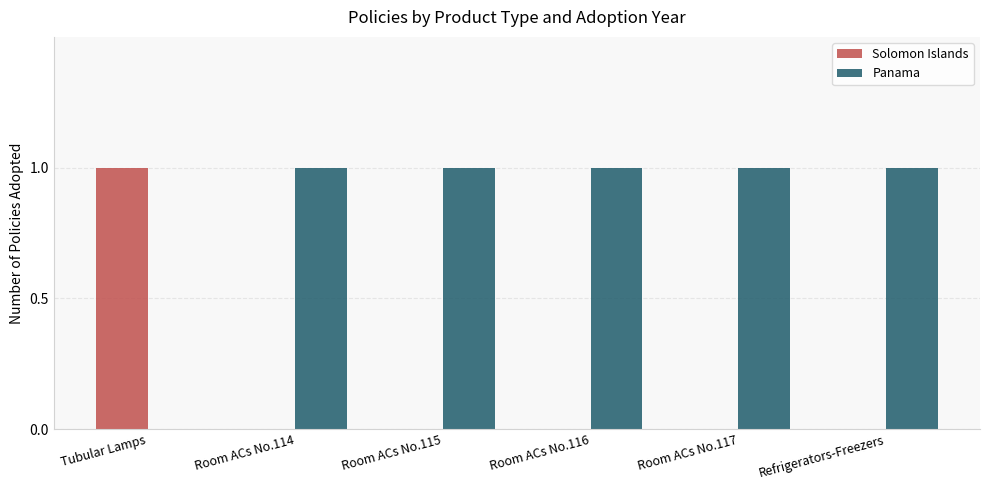

What is the sum of the Panama values at Room ACs No.117 and Room ACs No.115?

2